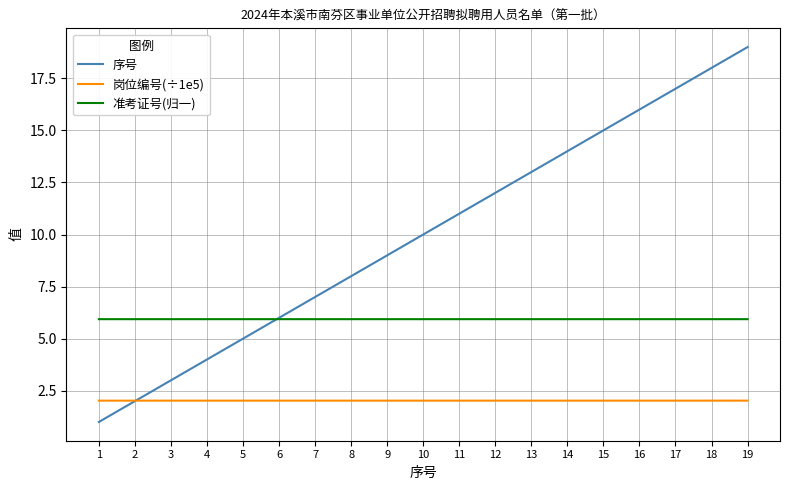

Reading right to left, list all the values displayed in this chart.

序号: 19=19.0	18=18.0	17=17.0	16=16.0	15=15.0	14=14.0	13=13.0	12=12.0	11=11.0	10=10.0	9=9.0	8=8.0	7=7.0	6=6.0	5=5.0	4=4.0	3=3.0	2=2.0	1=1.0
岗位编号(÷1e5): 19=2.0	18=2.0	17=2.0	16=2.0	15=2.0	14=2.0	13=2.0	12=2.0	11=2.0	10=2.0	9=2.0	8=2.0	7=2.0	6=2.0	5=2.0	4=2.0	3=2.0	2=2.0	1=2.0
准考证号(归一): 19=5.9	18=5.9	17=5.9	16=5.9	15=5.9	14=5.9	13=5.9	12=5.9	11=5.9	10=5.9	9=5.9	8=5.9	7=5.9	6=5.9	5=5.9	4=5.9	3=5.9	2=5.9	1=5.9